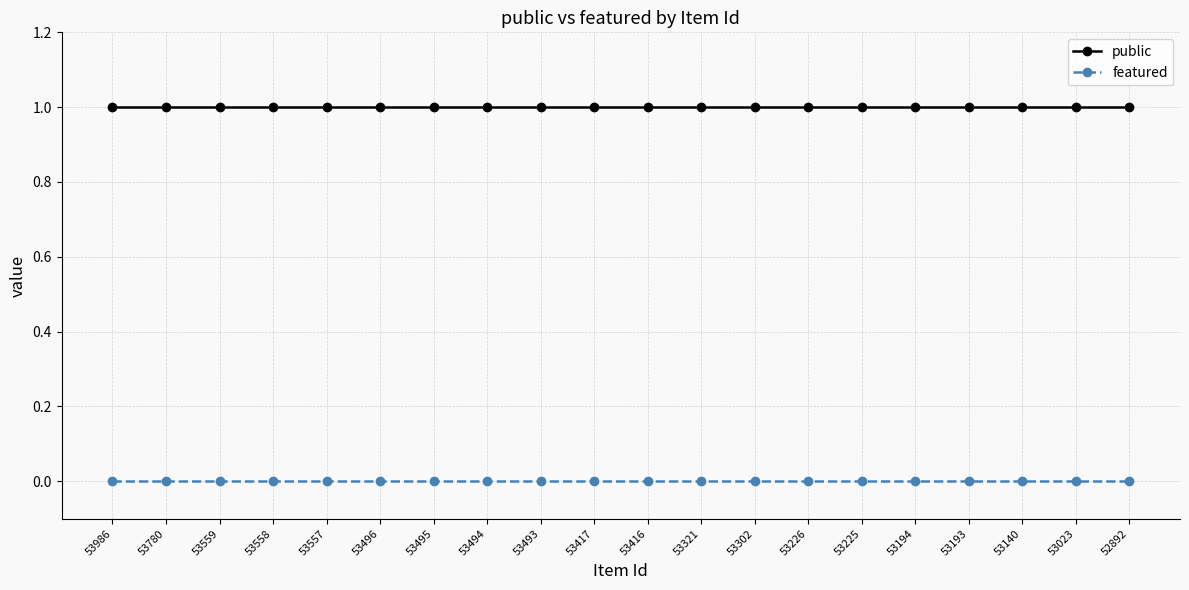

True or false: featured and public intersect in this chart.

False